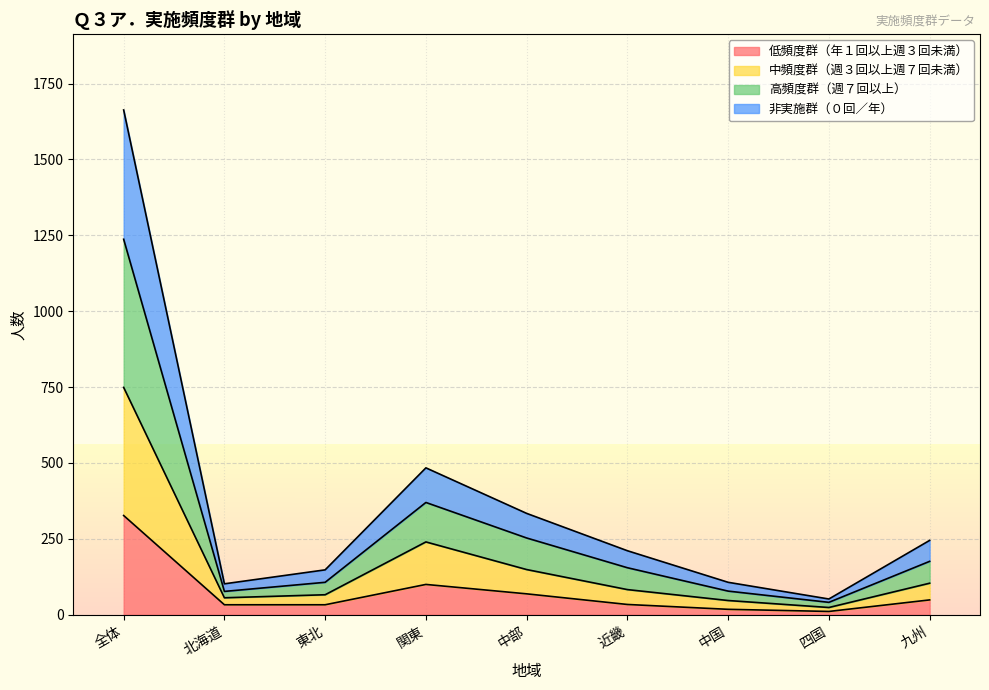

At which category is the sum across all series the highest?

全体